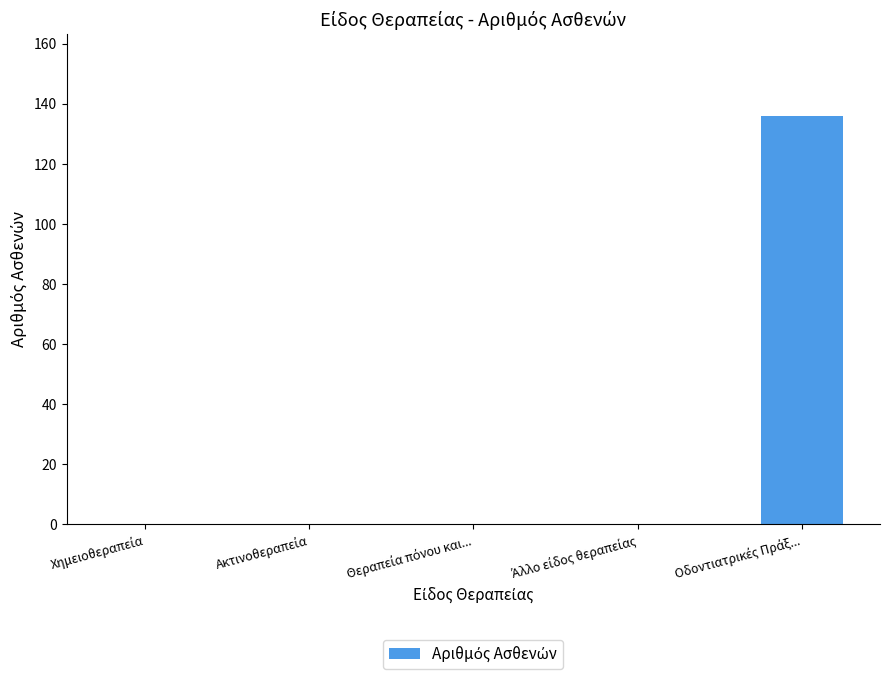

What is the greatest value displayed?

136